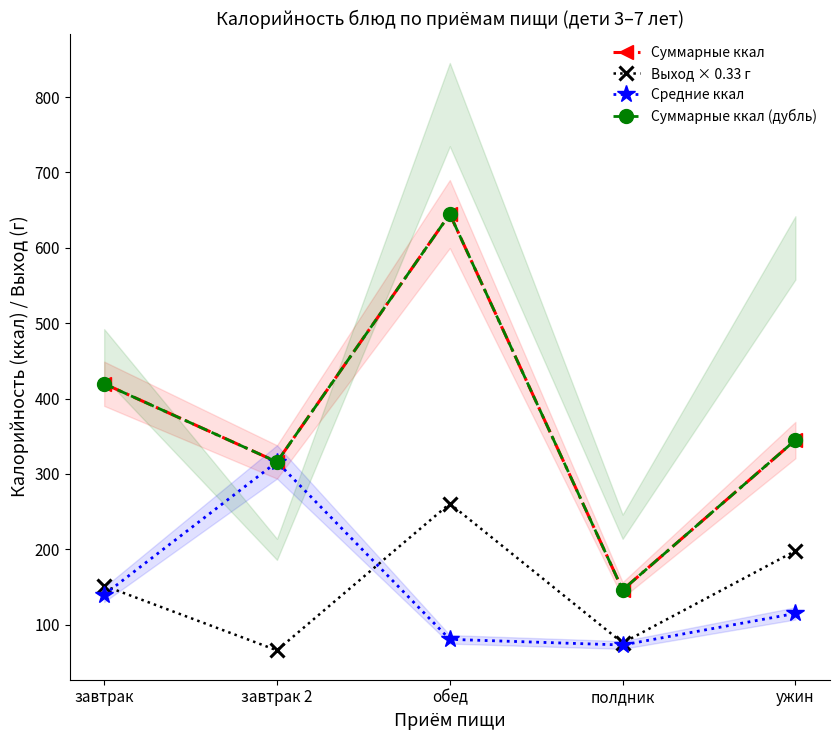

What is the difference between the maximum and minimum values in the Суммарные ккал series?

498.7